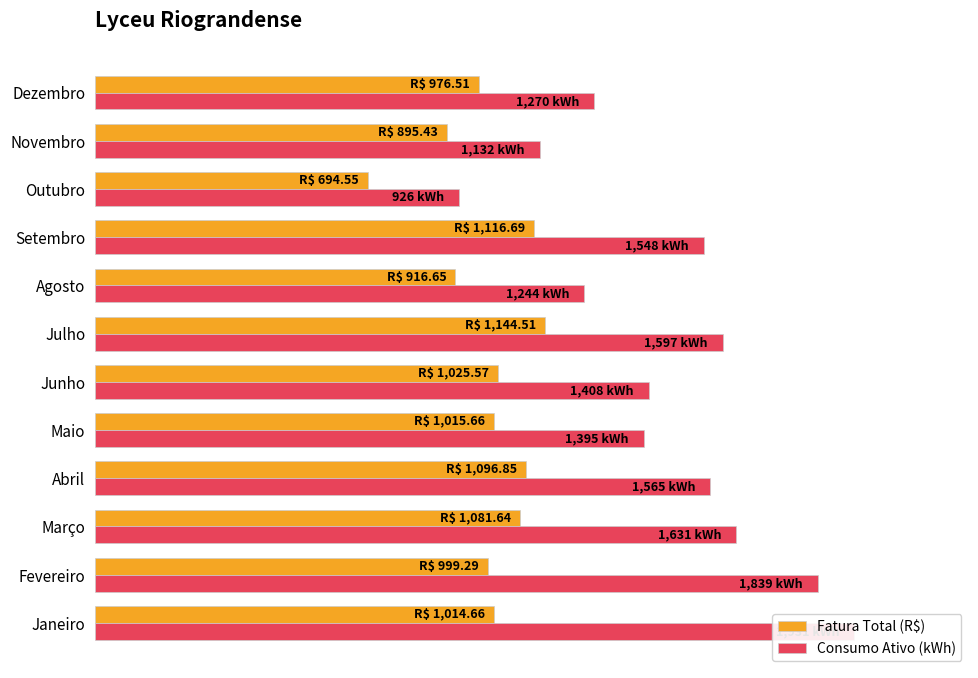

Rank the series by their average value, from highest to lowest.

Consumo Ativo (kWh), Fatura Total (R$)